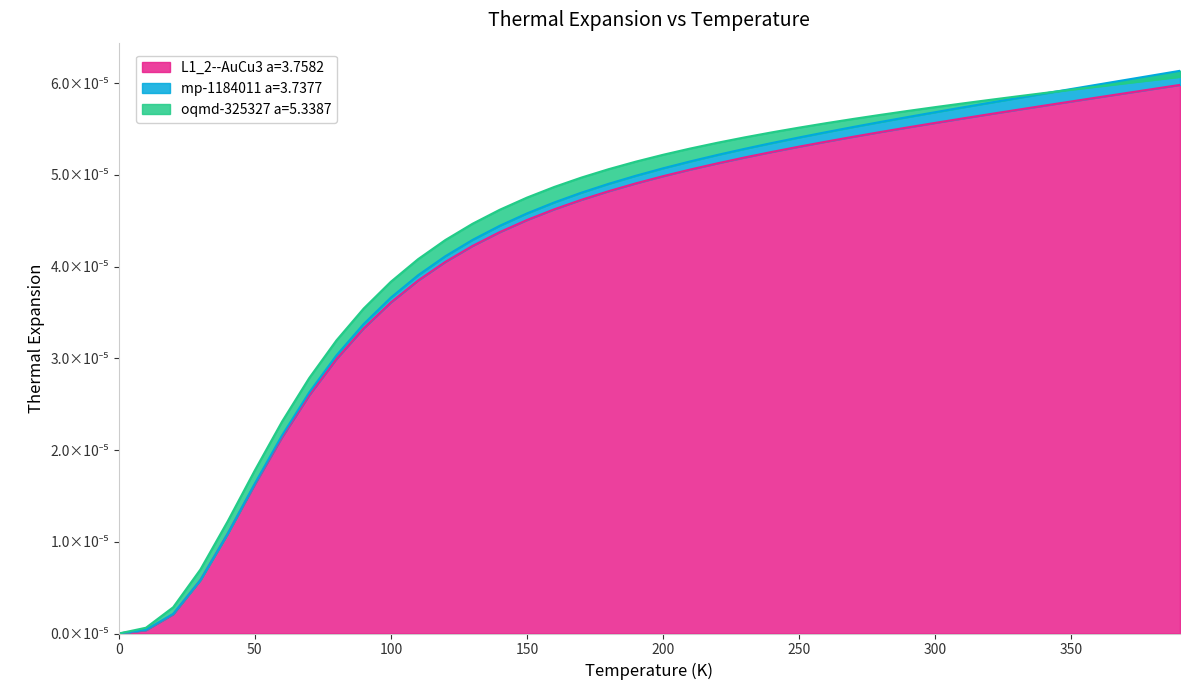

What is the label of the 6th point from the right?

340.0